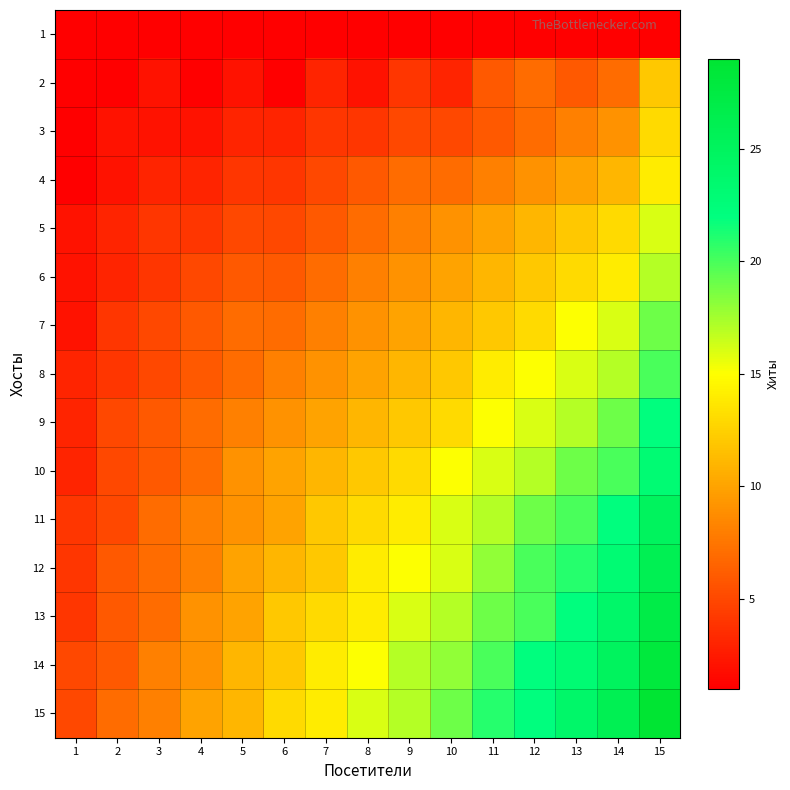

Reading left to right, extract all data points from this chart.

1: 1=1	2=1	3=1	4=1	5=1	6=1	7=1	8=1	9=1	10=1	11=1	12=1	13=1	14=1	15=1
2: 1=1	2=1	3=2	4=1	5=2	6=1	7=3	8=2	9=4	10=3	11=6	12=7	13=6	14=7	15=12
3: 1=1	2=2	3=2	4=2	5=3	6=3	7=4	8=4	9=5	10=5	11=6	12=7	13=8	14=9	15=13
4: 1=1	2=2	3=3	4=3	5=4	6=4	7=5	8=6	9=7	10=7	11=8	12=9	13=10	14=11	15=14
5: 1=2	2=3	3=4	4=4	5=5	6=5	7=6	8=7	9=8	10=9	11=10	12=11	13=12	14=13	15=16
6: 1=2	2=3	3=4	4=5	5=6	6=6	7=7	8=8	9=9	10=10	11=11	12=12	13=13	14=14	15=17
7: 1=2	2=4	3=5	4=6	5=7	6=7	7=8	8=9	9=10	10=11	11=12	12=13	13=15	14=16	15=19
8: 1=3	2=4	3=5	4=6	5=7	6=8	7=9	8=10	9=11	10=12	11=14	12=15	13=16	14=17	15=20
9: 1=3	2=5	3=6	4=7	5=8	6=9	7=10	8=11	9=12	10=13	11=15	12=16	13=17	14=19	15=22
10: 1=3	2=5	3=6	4=7	5=9	6=10	7=11	8=12	9=13	10=15	11=16	12=17	13=19	14=20	15=23
11: 1=4	2=5	3=7	4=8	5=9	6=10	7=12	8=13	9=14	10=16	11=17	12=19	13=20	14=22	15=25
12: 1=4	2=6	3=7	4=8	5=10	6=11	7=12	8=14	9=15	10=16	11=18	12=20	13=21	14=23	15=26
13: 1=4	2=6	3=7	4=9	5=10	6=12	7=13	8=14	9=16	10=17	11=19	12=20	13=22	14=24	15=27
14: 1=5	2=6	3=8	4=9	5=11	6=12	7=14	8=15	9=17	10=18	11=20	12=22	13=23	14=25	15=28
15: 1=5	2=7	3=8	4=10	5=11	6=13	7=14	8=16	9=17	10=19	11=21	12=22	13=24	14=26	15=29